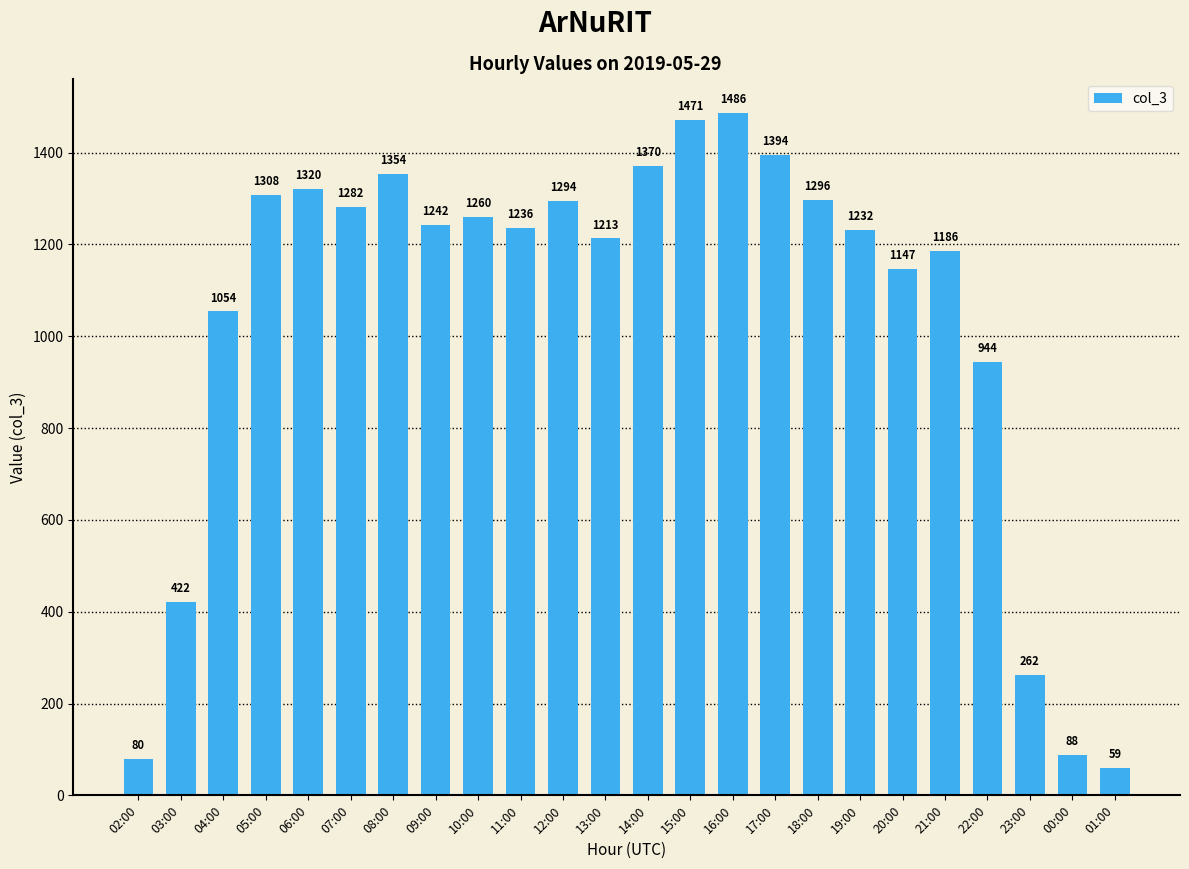

Which label corresponds to the largest value in the chart?

16:00